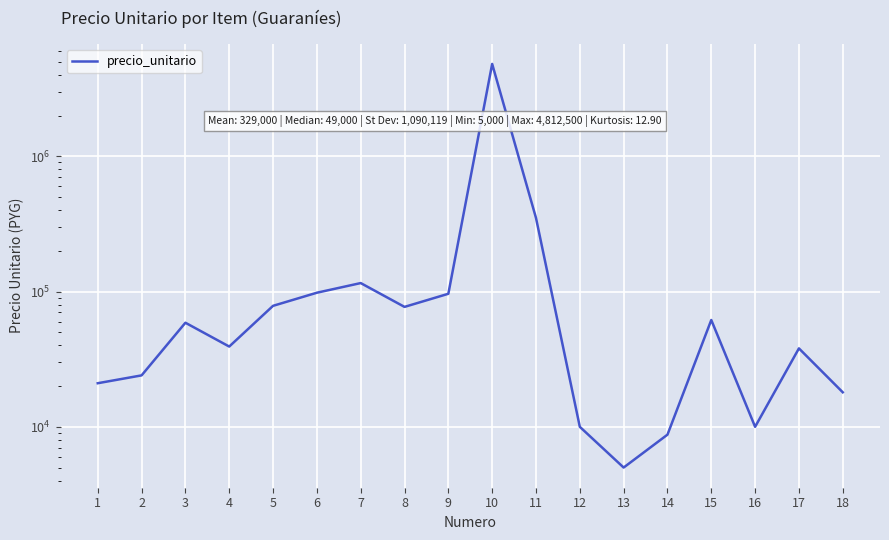

How many interior local valleys (lower than both neighbors) does the data have?

4